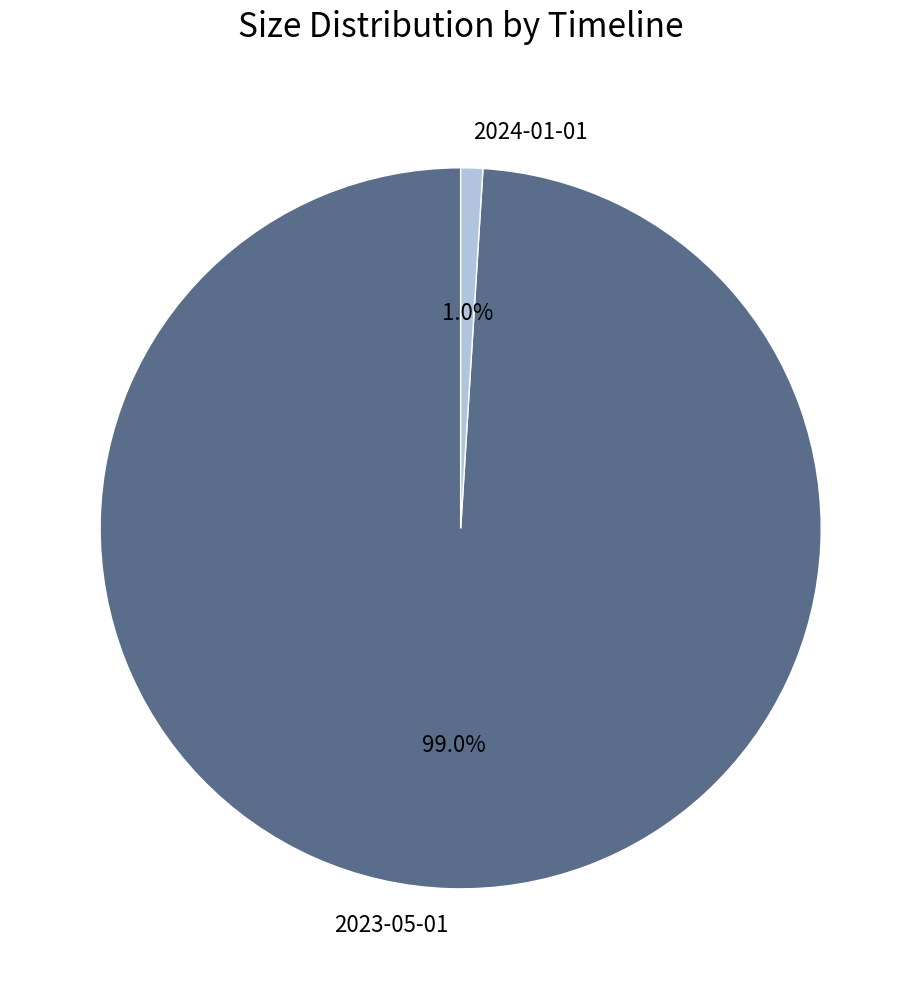

To the nearest percent, what is the combined percentage of 2024-01-01 and 2023-05-01?

100%